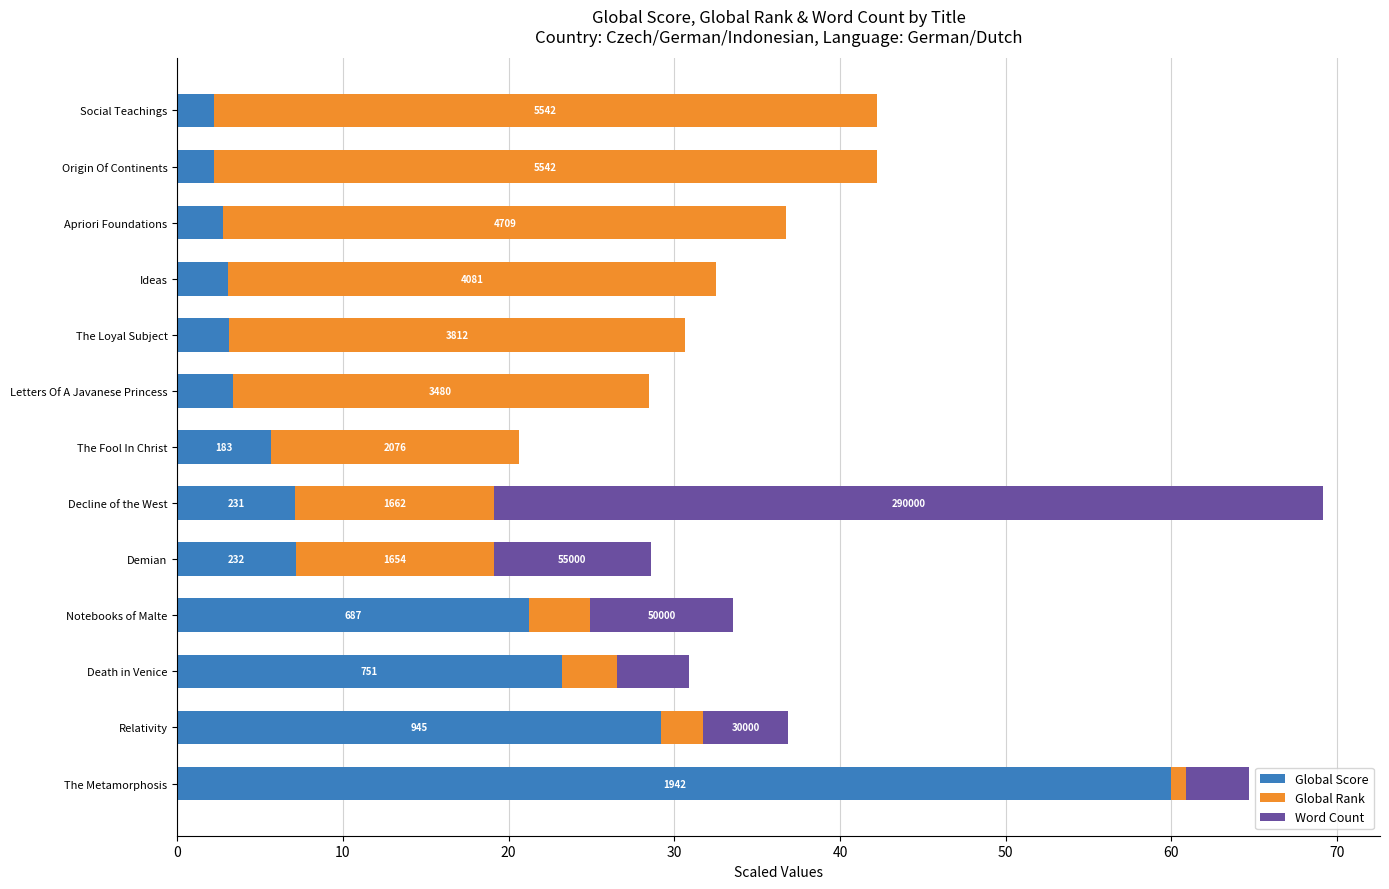

Rank the series by their maximum value, from highest to lowest.

Global Score, Word Count, Global Rank